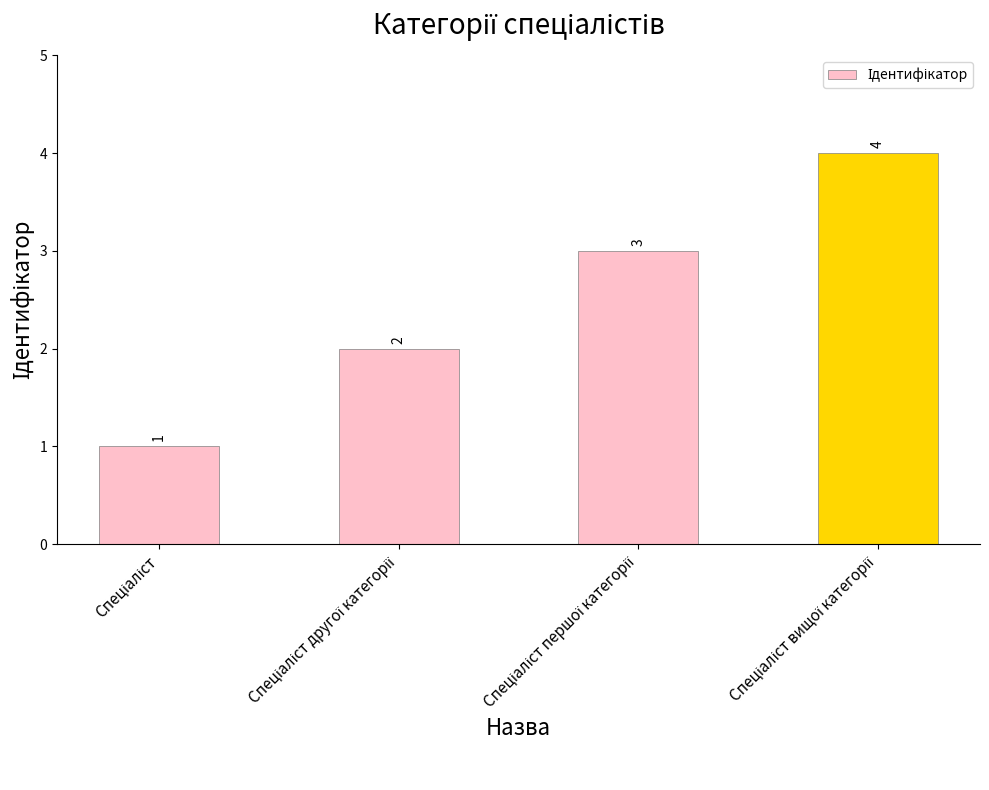

What is the maximum value shown in the chart?

4